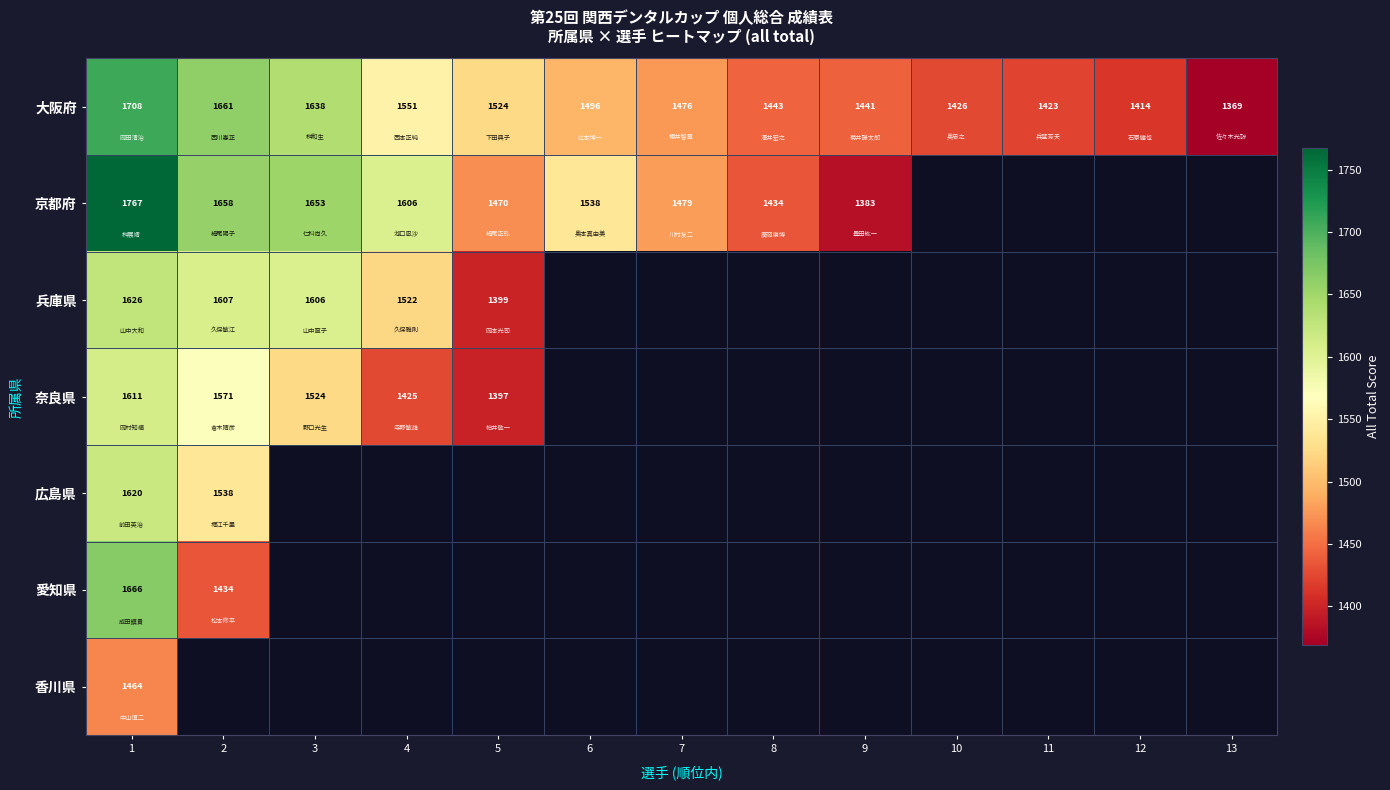

At 1, list the series in order from largest to smallest.

京都府, 大阪府, 愛知県, 兵庫県, 広島県, 奈良県, 香川県